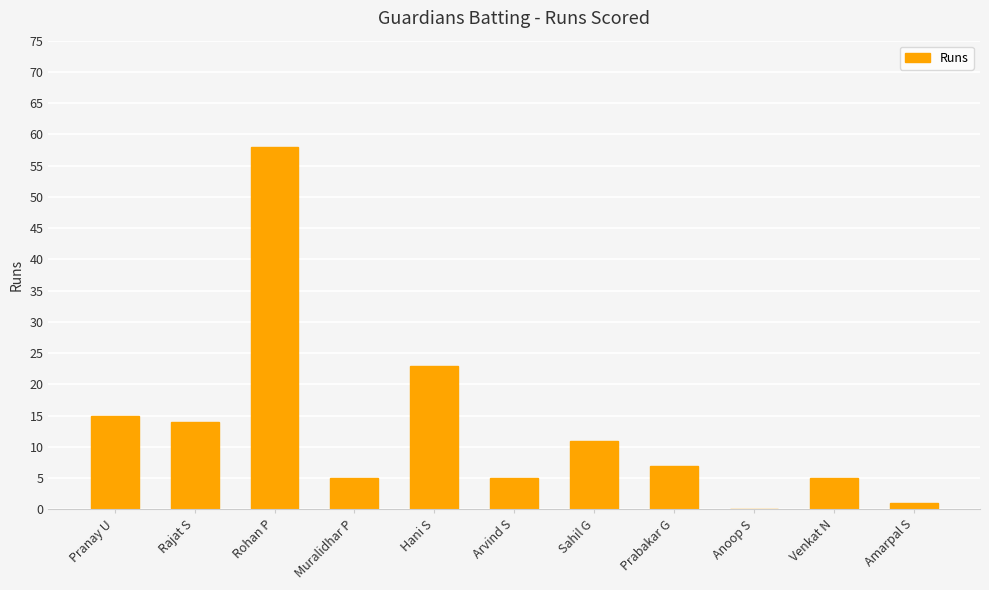

What is the sum of the values at Anoop S and Rohan P?

58